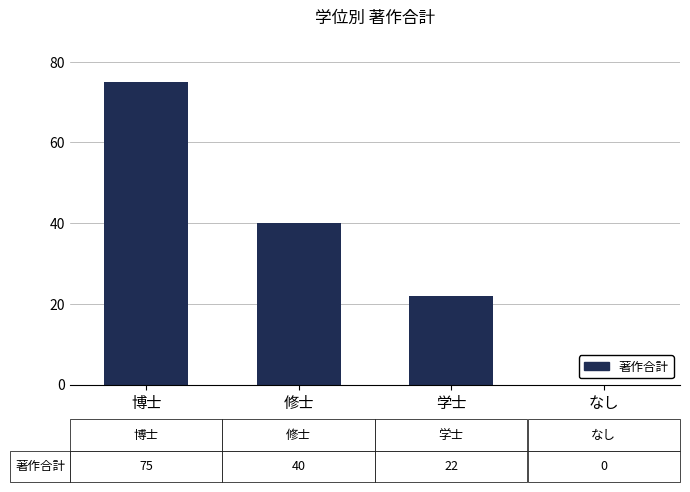

What is the sum of all values?

137